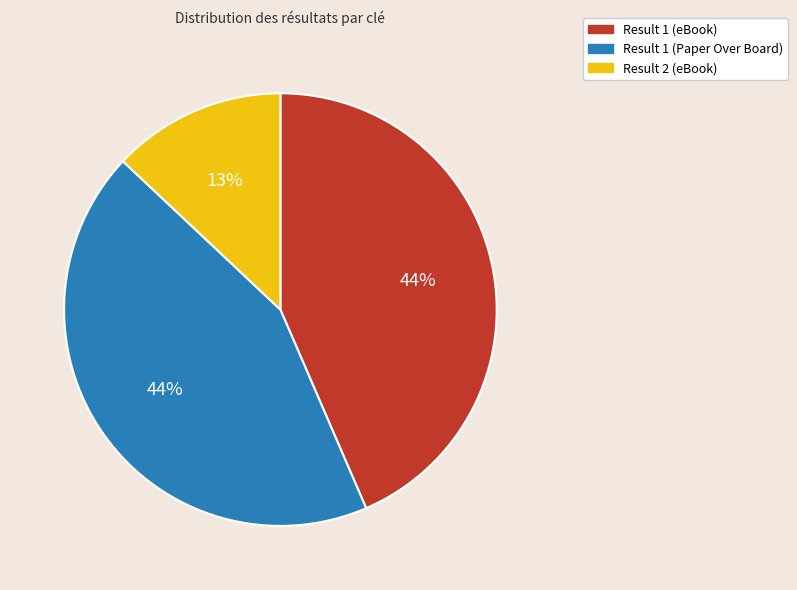

Is the sum of Result 1 (eBook) and Result 1 (Paper Over Board) greater than half?

Yes